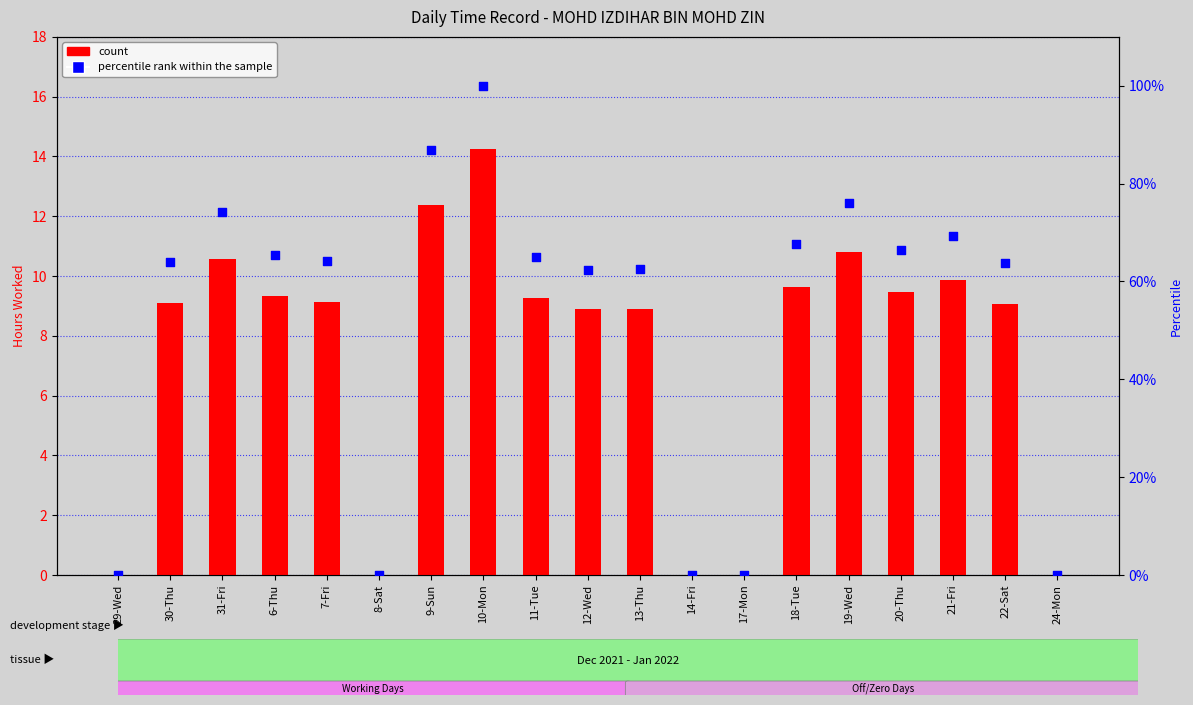

Which series contains the highest Y value?

percentile rank within the sample